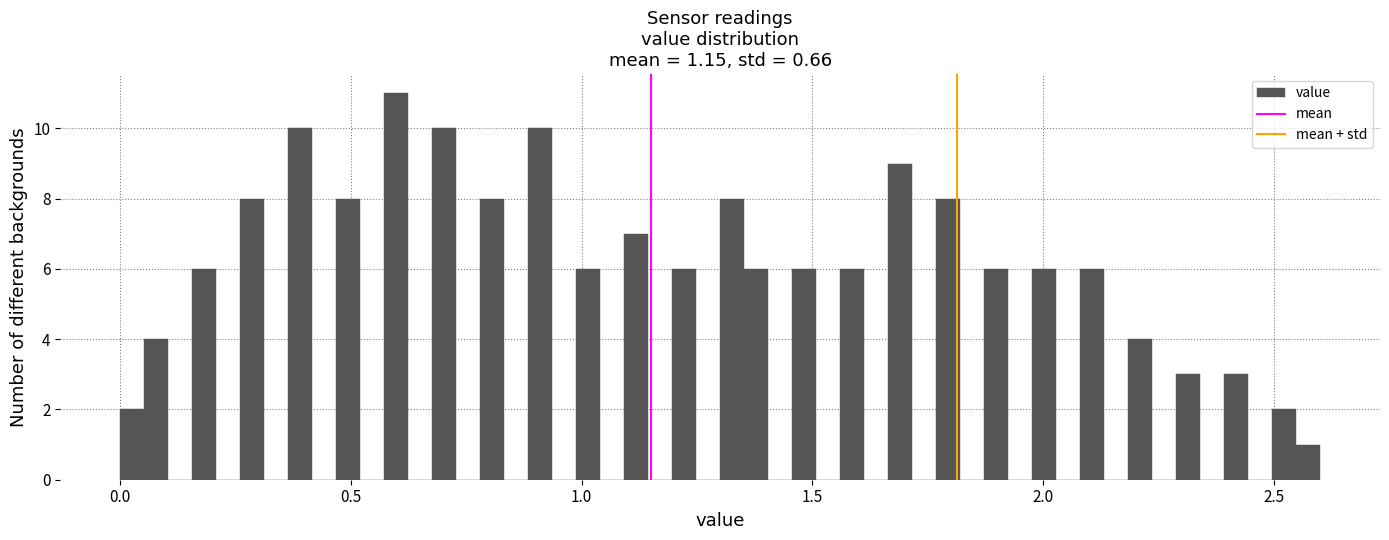

Around what value on the x-axis is the tallest bar? Give the approximate position of its centre, as read against the axis.

0.60